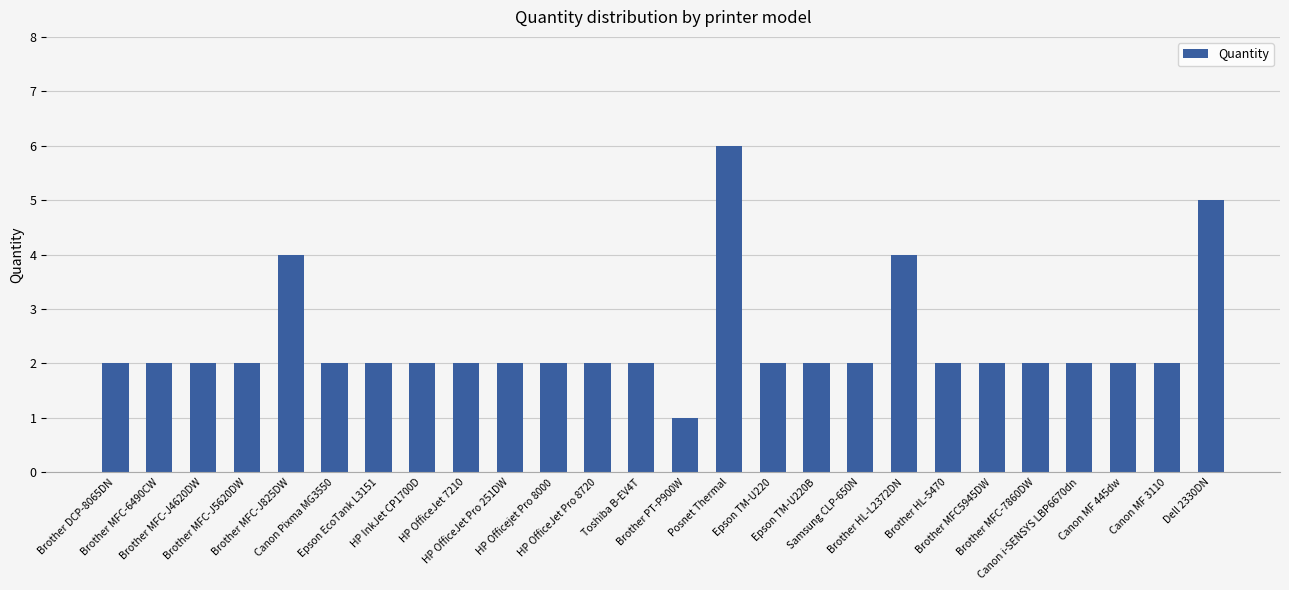

What is the greatest value displayed?

6